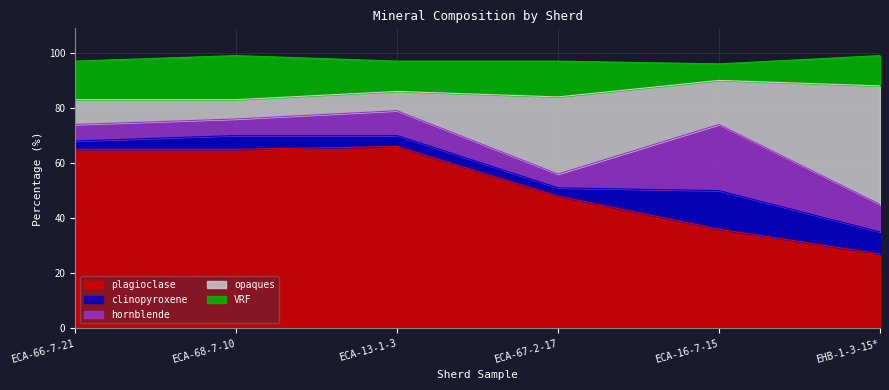

What is the label of the 2nd point from the right?

ECA-16-7-15